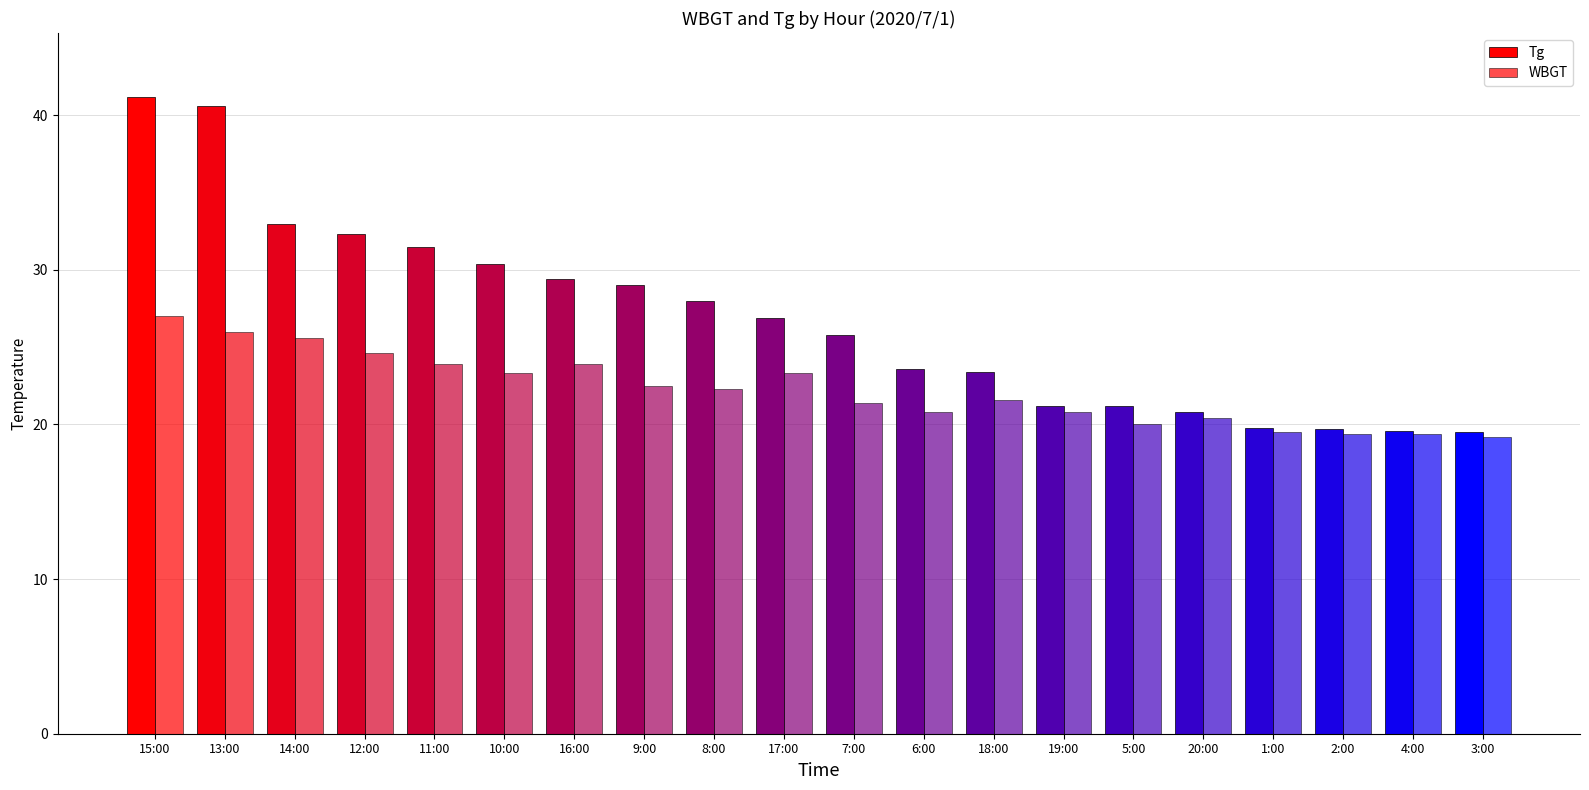

What is the sum of all Tg values?

536.9